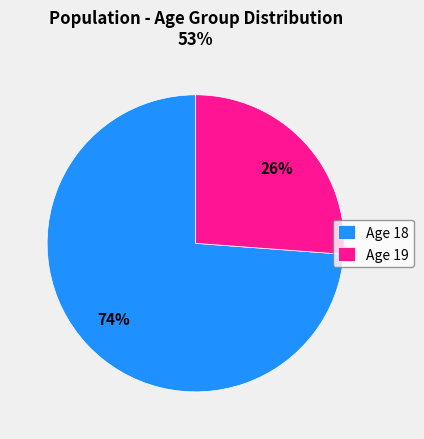

What is the smallest slice in the pie chart?

Age 19